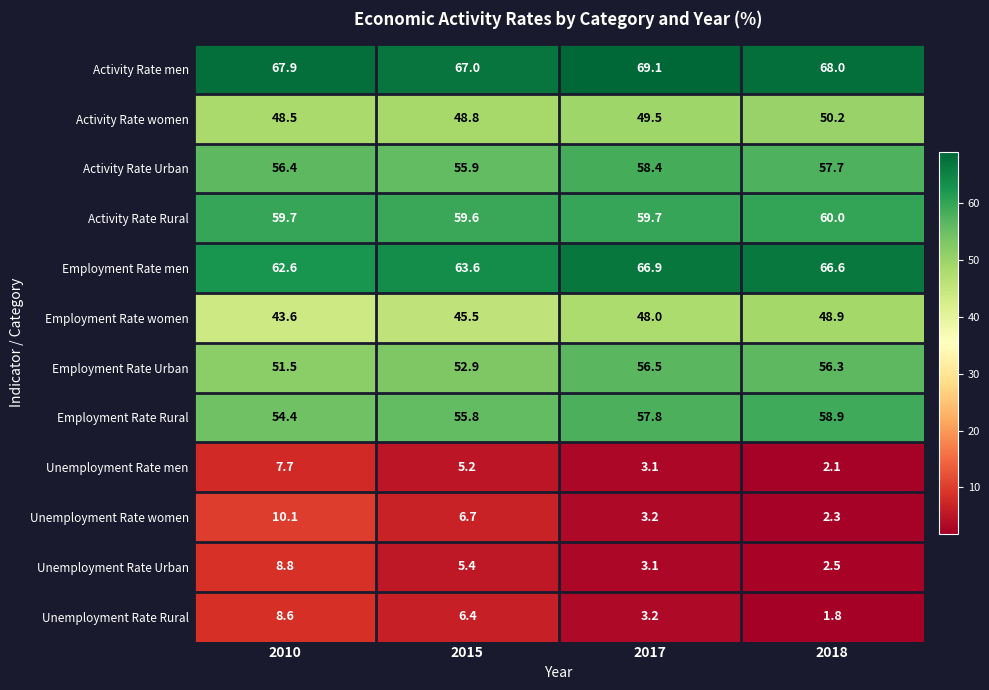

What is the sum of all Activity Rate women values?

197.0